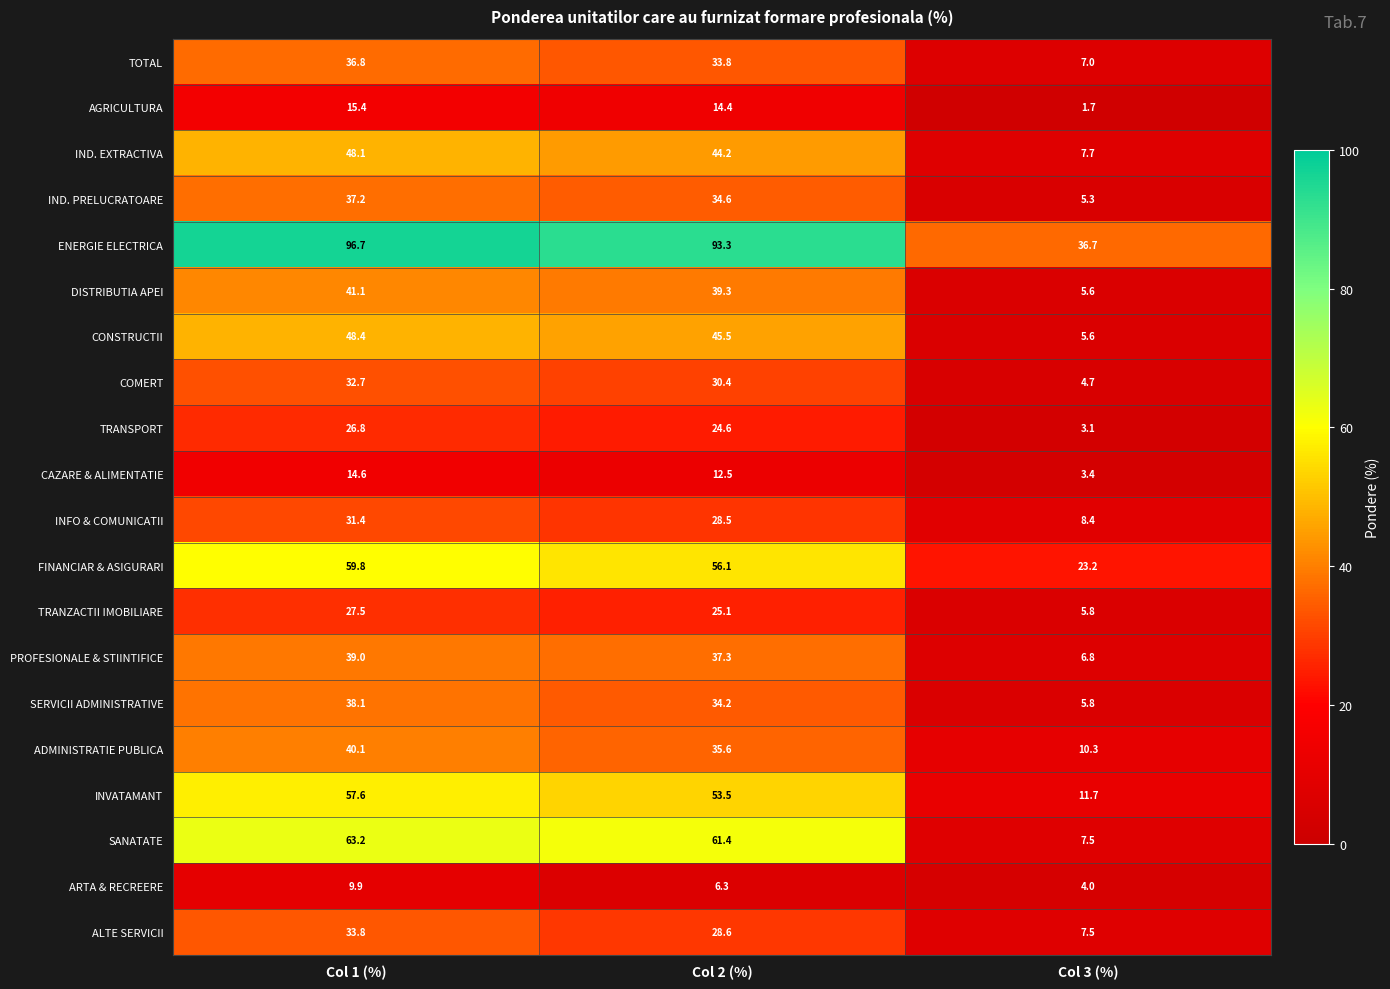

What is the total value across all series at Col 3 (%)?

171.8